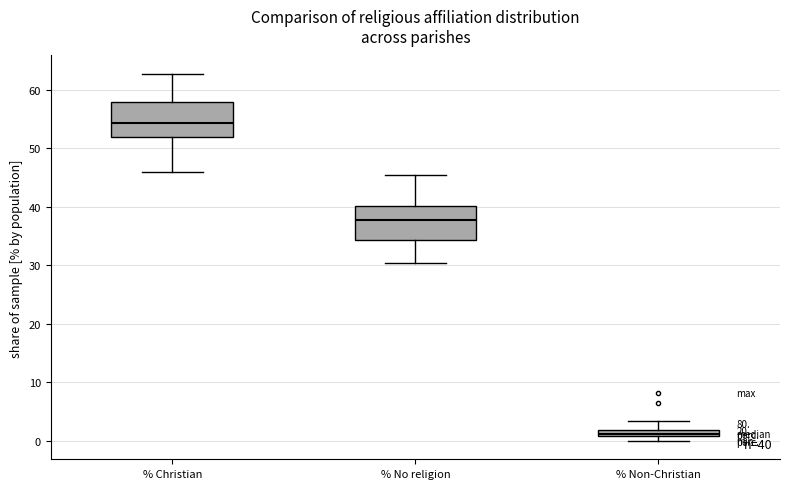

Which box has the lowest median line?

% Non-Christian